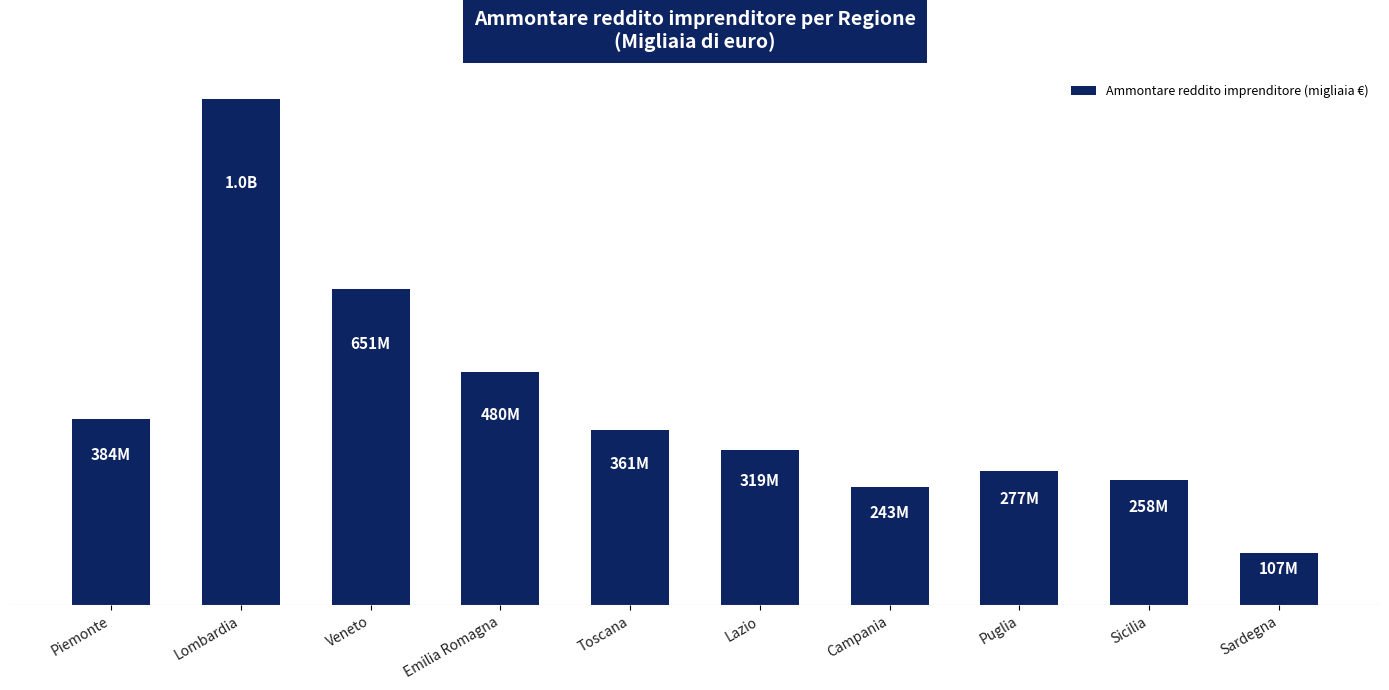

What is the difference between the maximum and minimum values?

935303